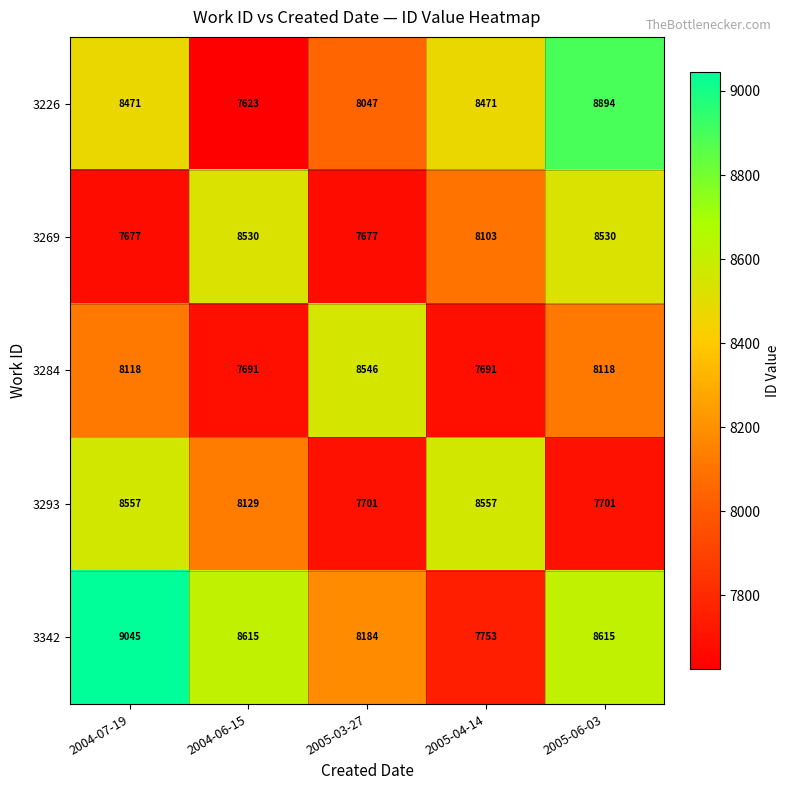

At 2004-06-15, list the series in order from smallest to largest.

3226, 3284, 3293, 3269, 3342